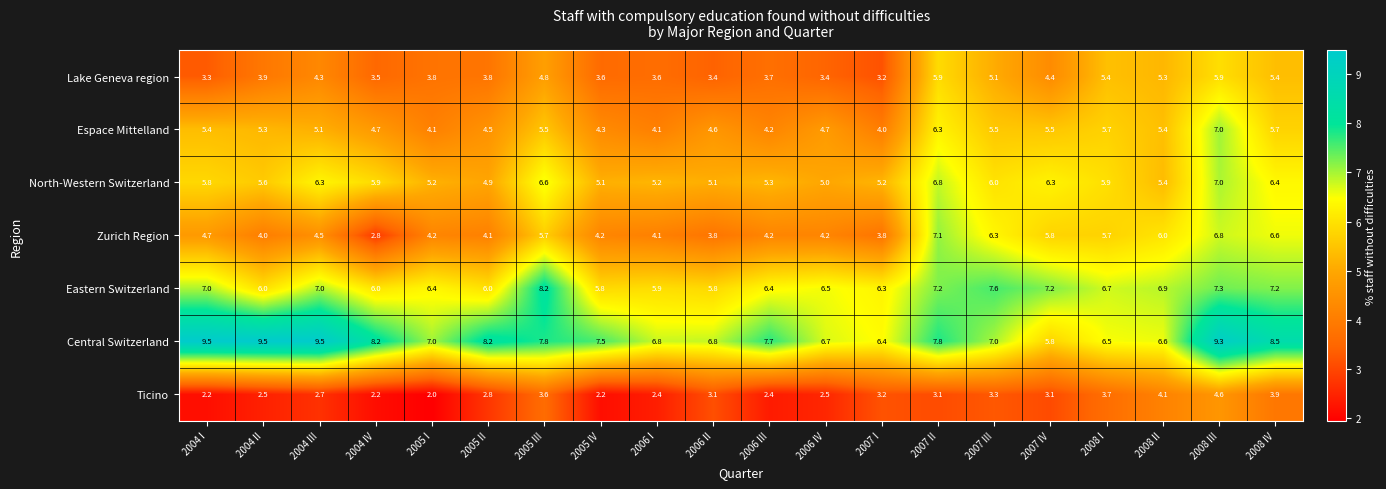

Where does the Eastern Switzerland series first go above 6?

2004 I